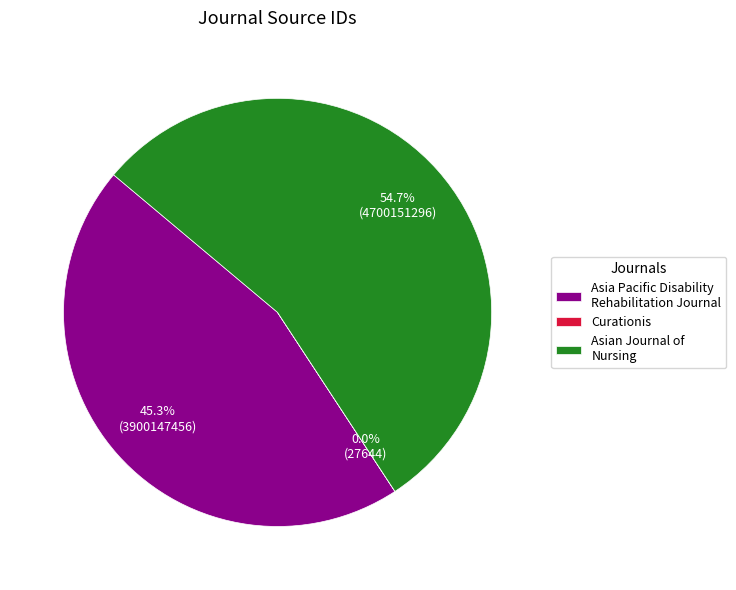

Which slice is the largest?

Asian Journal of Nursing